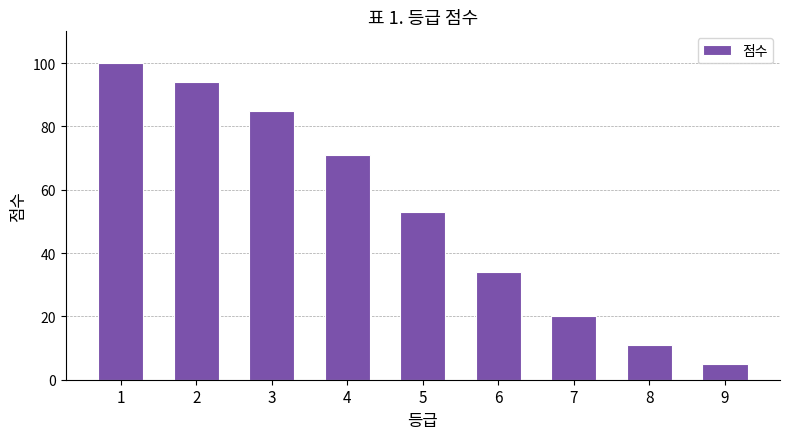

List the labels in order of value, smallest first.

9, 8, 7, 6, 5, 4, 3, 2, 1